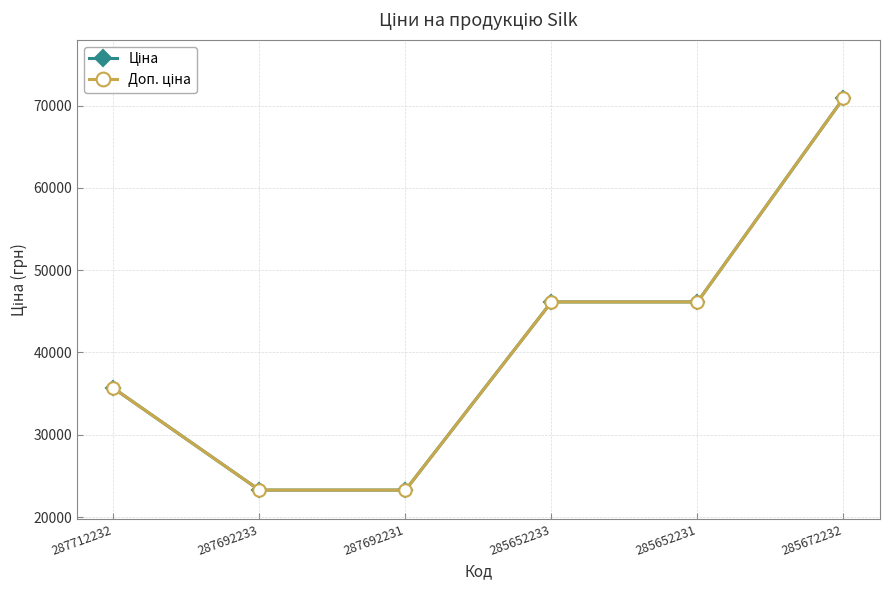

What position from the left is 287692231?

3